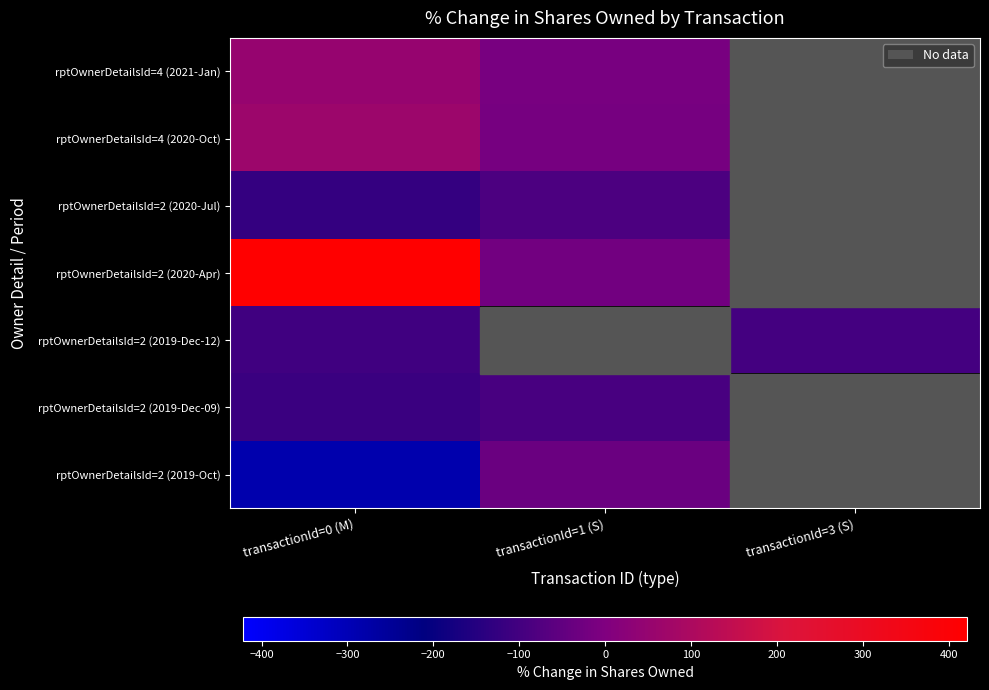

How many values in rptOwnerDetailsId=2 (2020-Jul) are below zero?

2